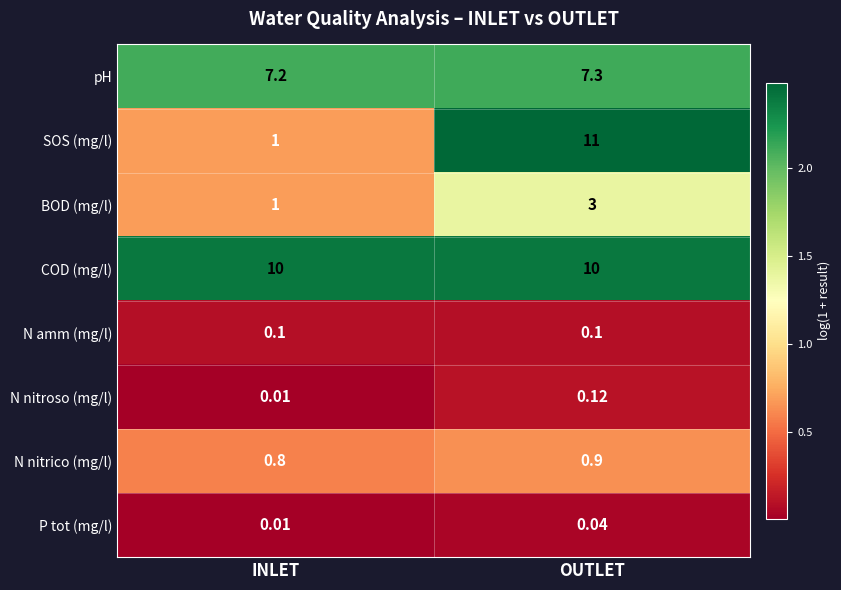

Which label corresponds to the smallest value in the chart?

INLET